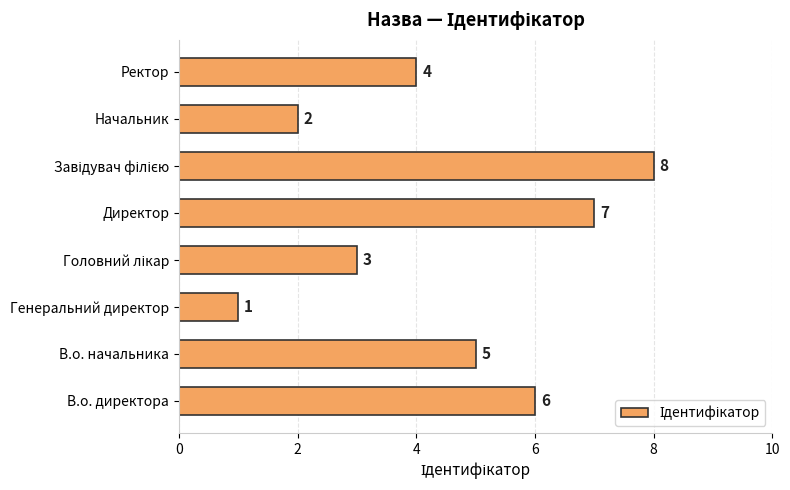

The chart shows a value of 5 at Директор. True or false?

False